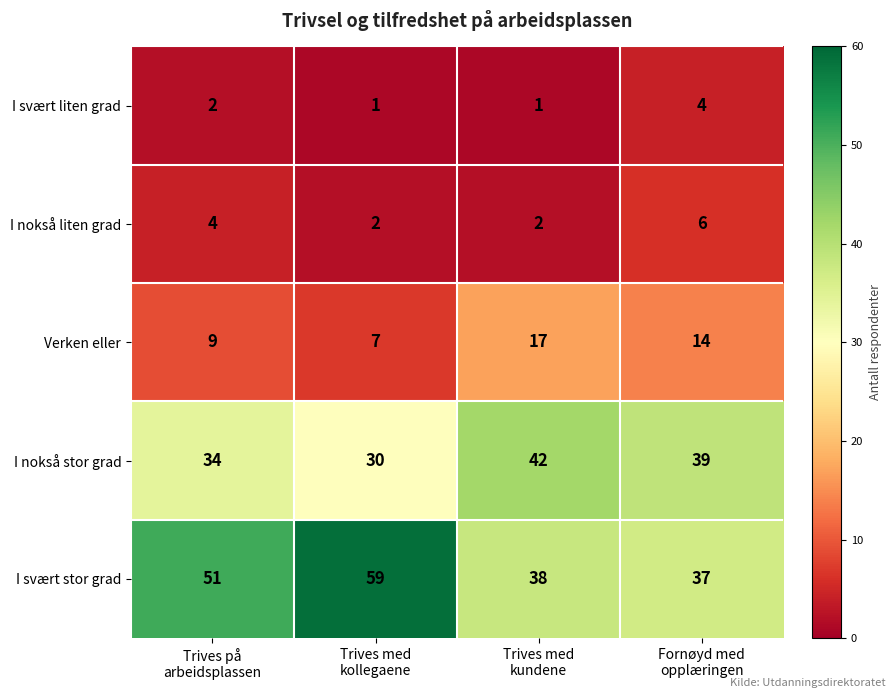

Which series has the widest spread of values?

I svært stor grad